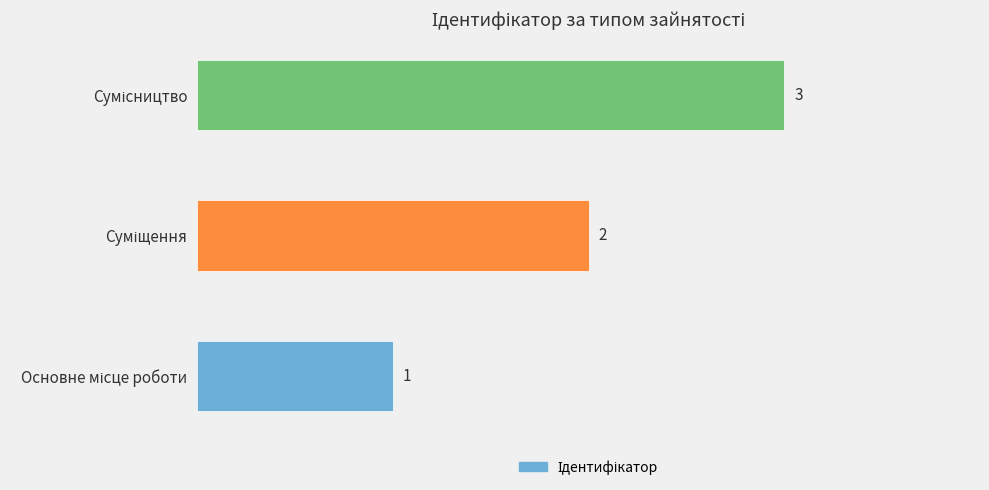

What is the maximum value shown in the chart?

3